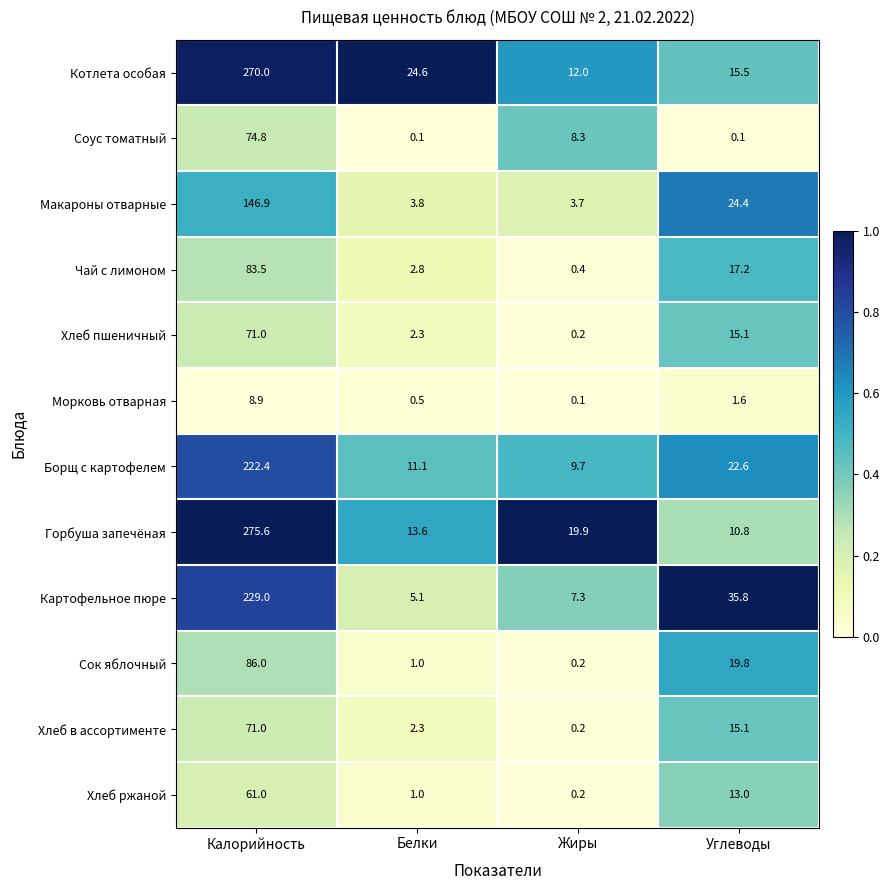

At which label does Горбуша запечёная reach its peak?

Калорийность